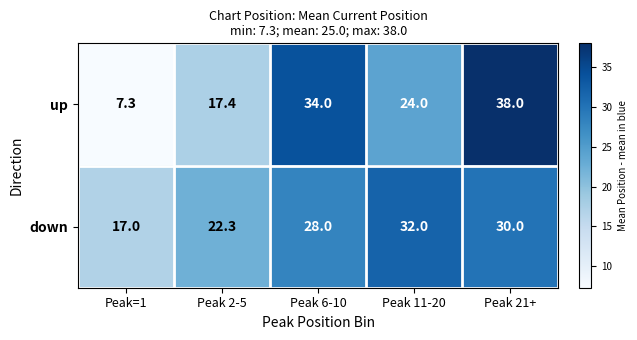

At how many categories does at least one series exceed 15?

5